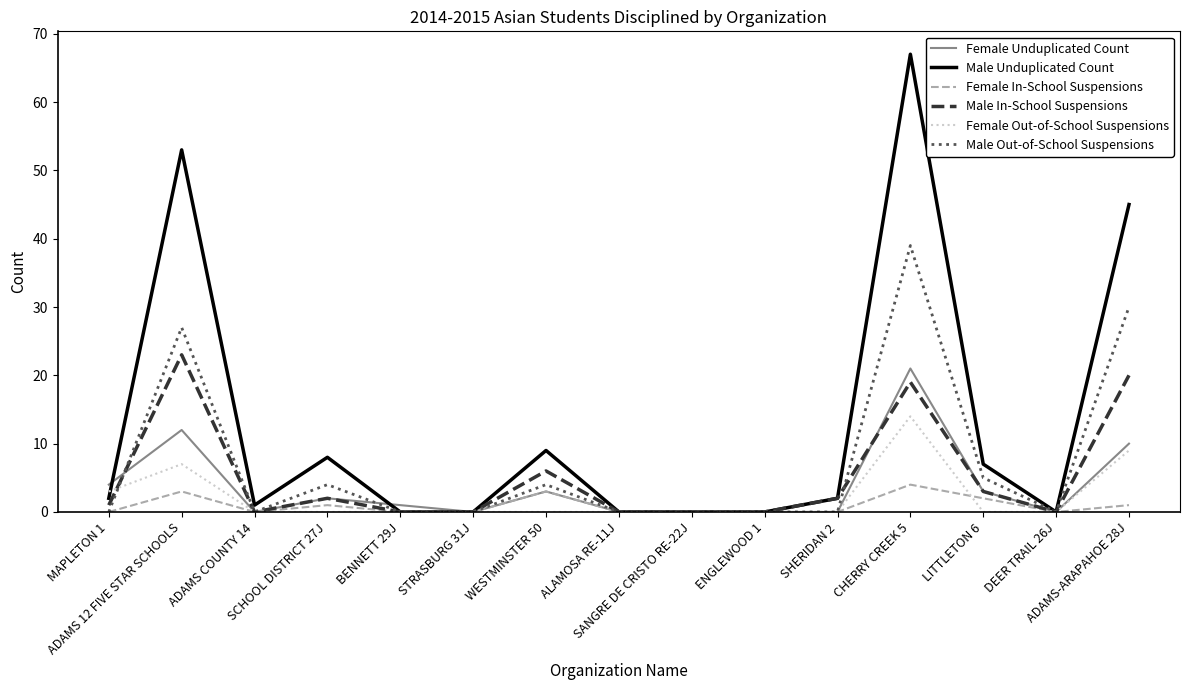

Reading left to right, list all the values displayed in this chart.

Female Unduplicated Count: MAPLETON 1=4	ADAMS 12 FIVE STAR SCHOOLS=12	ADAMS COUNTY 14=0	SCHOOL DISTRICT 27J=2	BENNETT 29J=1	STRASBURG 31J=0	WESTMINSTER 50=3	ALAMOSA RE-11J=0	SANGRE DE CRISTO RE-22J=0	ENGLEWOOD 1=0	SHERIDAN 2=0	CHERRY CREEK 5=21	LITTLETON 6=3	DEER TRAIL 26J=0	ADAMS-ARAPAHOE 28J=10
Male Unduplicated Count: MAPLETON 1=2	ADAMS 12 FIVE STAR SCHOOLS=53	ADAMS COUNTY 14=1	SCHOOL DISTRICT 27J=8	BENNETT 29J=0	STRASBURG 31J=0	WESTMINSTER 50=9	ALAMOSA RE-11J=0	SANGRE DE CRISTO RE-22J=0	ENGLEWOOD 1=0	SHERIDAN 2=2	CHERRY CREEK 5=67	LITTLETON 6=7	DEER TRAIL 26J=0	ADAMS-ARAPAHOE 28J=45
Female In-School Suspensions: MAPLETON 1=0	ADAMS 12 FIVE STAR SCHOOLS=3	ADAMS COUNTY 14=0	SCHOOL DISTRICT 27J=1	BENNETT 29J=0	STRASBURG 31J=0	WESTMINSTER 50=3	ALAMOSA RE-11J=0	SANGRE DE CRISTO RE-22J=0	ENGLEWOOD 1=0	SHERIDAN 2=0	CHERRY CREEK 5=4	LITTLETON 6=2	DEER TRAIL 26J=0	ADAMS-ARAPAHOE 28J=1
Male In-School Suspensions: MAPLETON 1=1	ADAMS 12 FIVE STAR SCHOOLS=23	ADAMS COUNTY 14=0	SCHOOL DISTRICT 27J=2	BENNETT 29J=0	STRASBURG 31J=0	WESTMINSTER 50=6	ALAMOSA RE-11J=0	SANGRE DE CRISTO RE-22J=0	ENGLEWOOD 1=0	SHERIDAN 2=2	CHERRY CREEK 5=19	LITTLETON 6=3	DEER TRAIL 26J=0	ADAMS-ARAPAHOE 28J=20
Female Out-of-School Suspensions: MAPLETON 1=3	ADAMS 12 FIVE STAR SCHOOLS=7	ADAMS COUNTY 14=0	SCHOOL DISTRICT 27J=0	BENNETT 29J=0	STRASBURG 31J=0	WESTMINSTER 50=0	ALAMOSA RE-11J=0	SANGRE DE CRISTO RE-22J=0	ENGLEWOOD 1=0	SHERIDAN 2=0	CHERRY CREEK 5=14	LITTLETON 6=0	DEER TRAIL 26J=0	ADAMS-ARAPAHOE 28J=9
Male Out-of-School Suspensions: MAPLETON 1=0	ADAMS 12 FIVE STAR SCHOOLS=27	ADAMS COUNTY 14=0	SCHOOL DISTRICT 27J=4	BENNETT 29J=0	STRASBURG 31J=0	WESTMINSTER 50=4	ALAMOSA RE-11J=0	SANGRE DE CRISTO RE-22J=0	ENGLEWOOD 1=0	SHERIDAN 2=0	CHERRY CREEK 5=39	LITTLETON 6=5	DEER TRAIL 26J=0	ADAMS-ARAPAHOE 28J=30